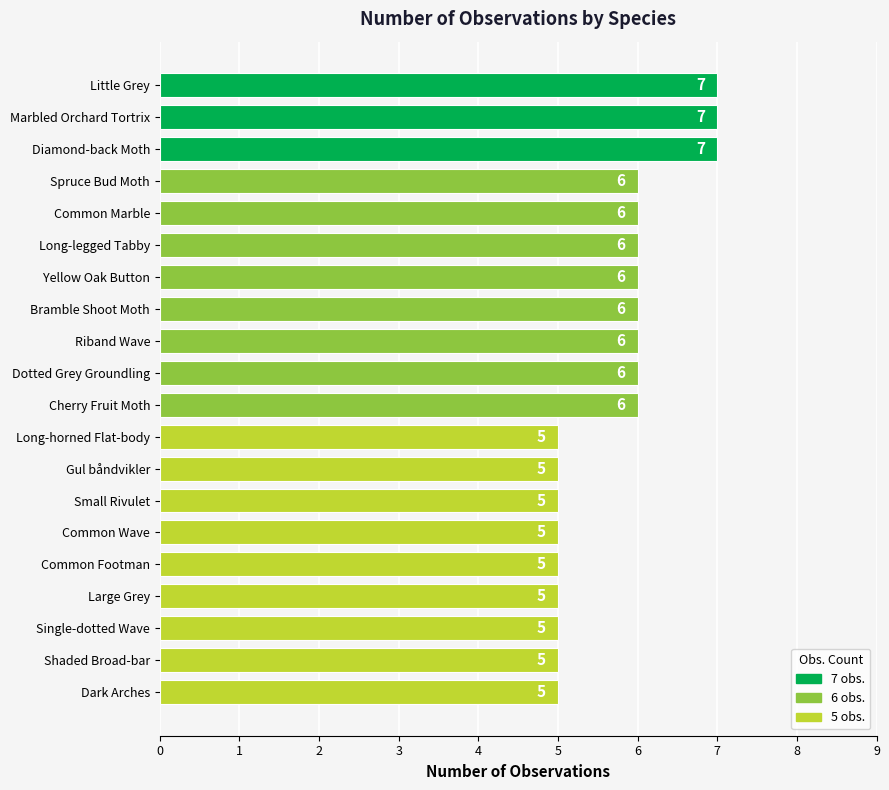

What is the ratio of the value at Dark Arches to the value at Common Footman?

1.0